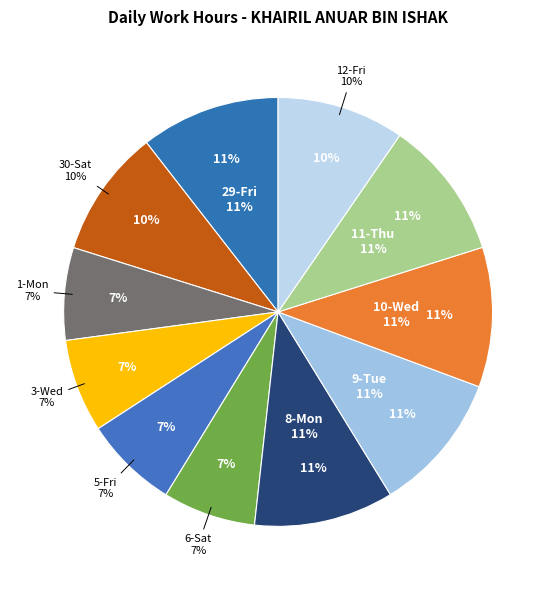

What percentage is the 9-Tue slice, to the nearest percent?

11%